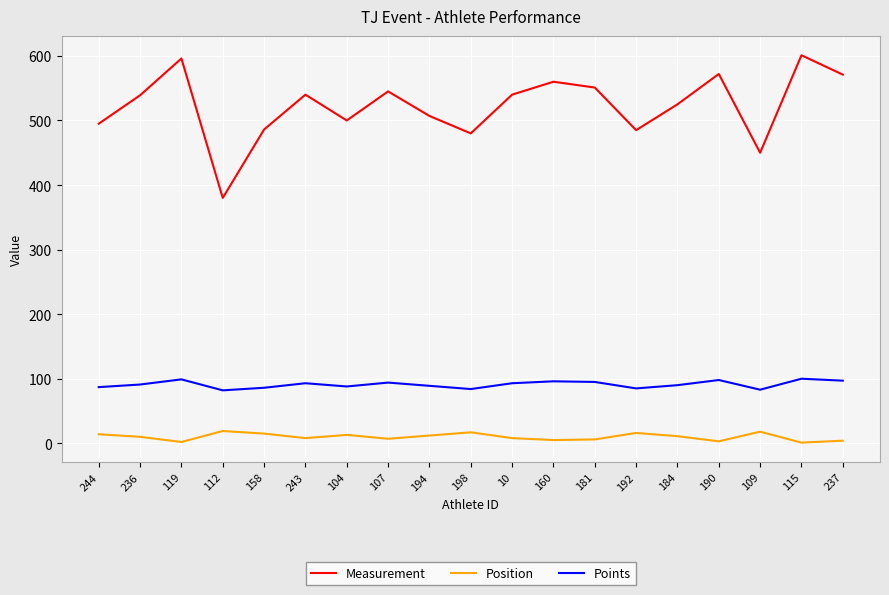

Is the value of Measurement at 198 greater than the value of Position at 243?

Yes